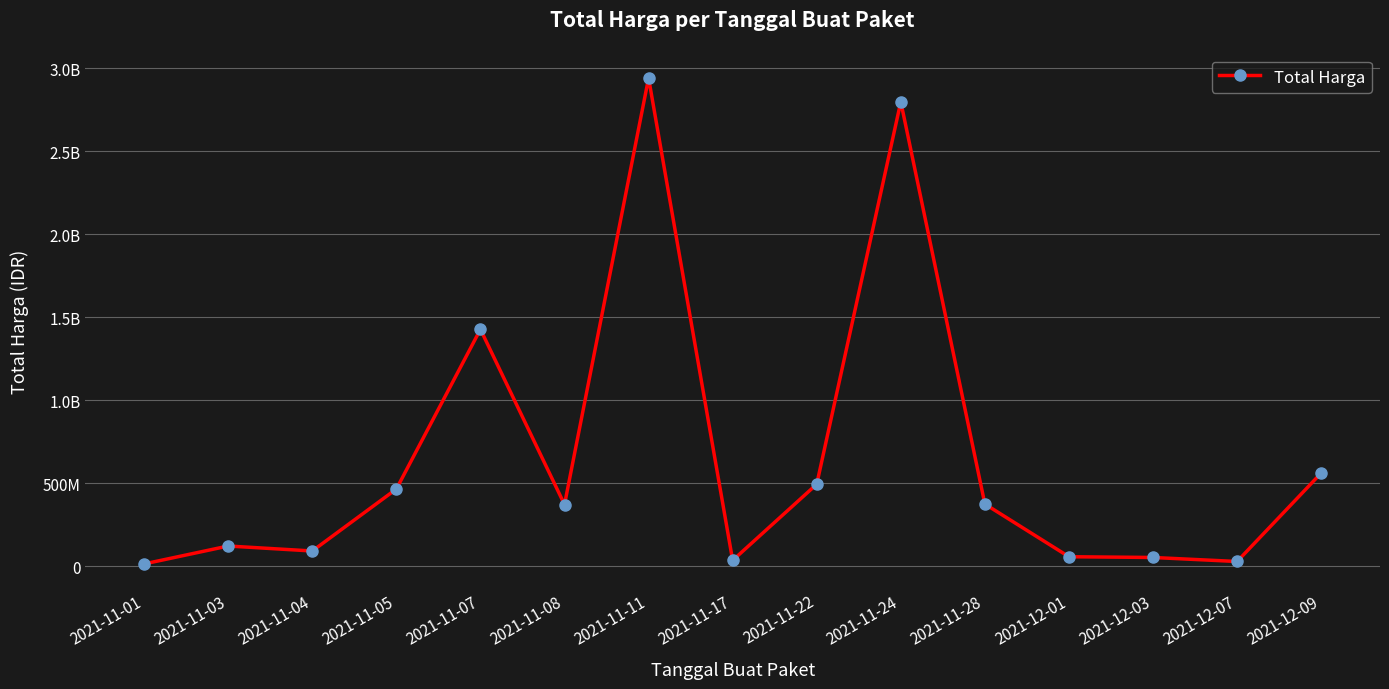

How many values exceed 370565800?

7